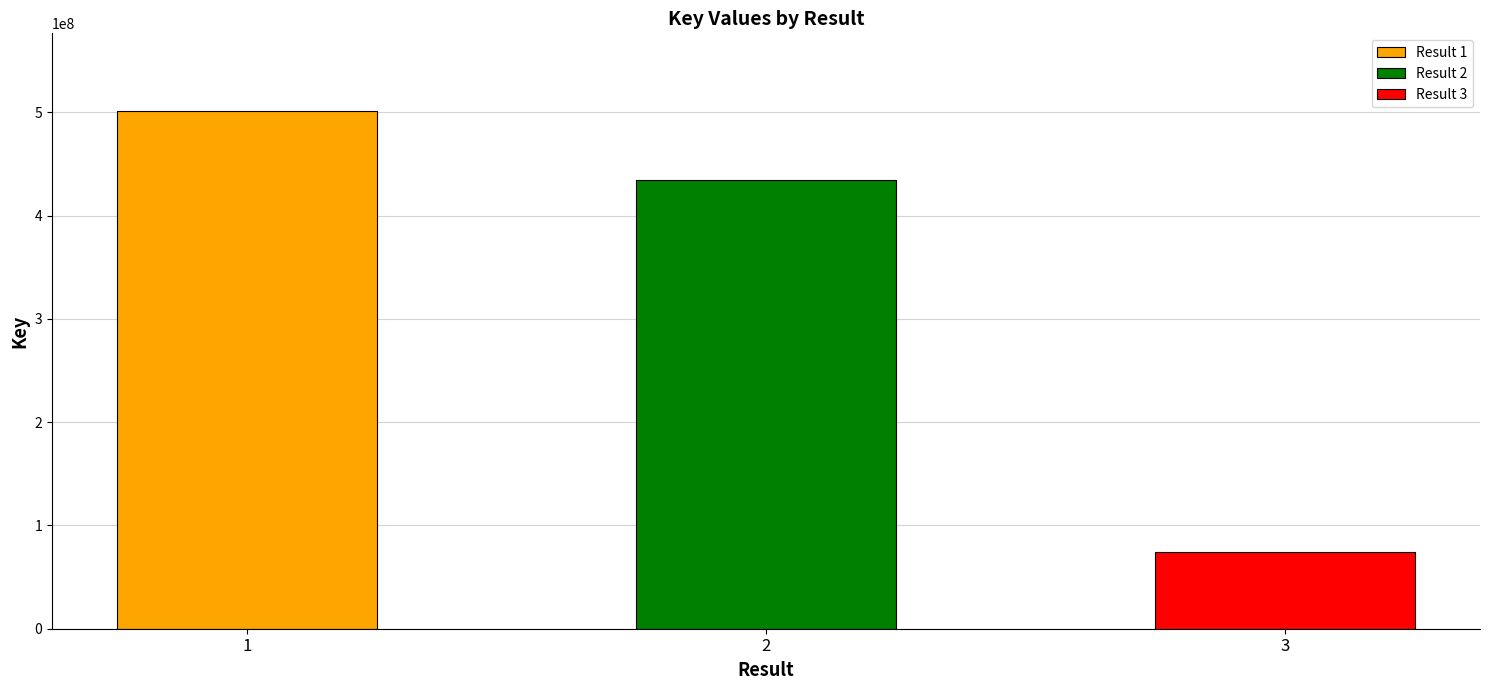

The value at 1 is 118815451. True or false?

False